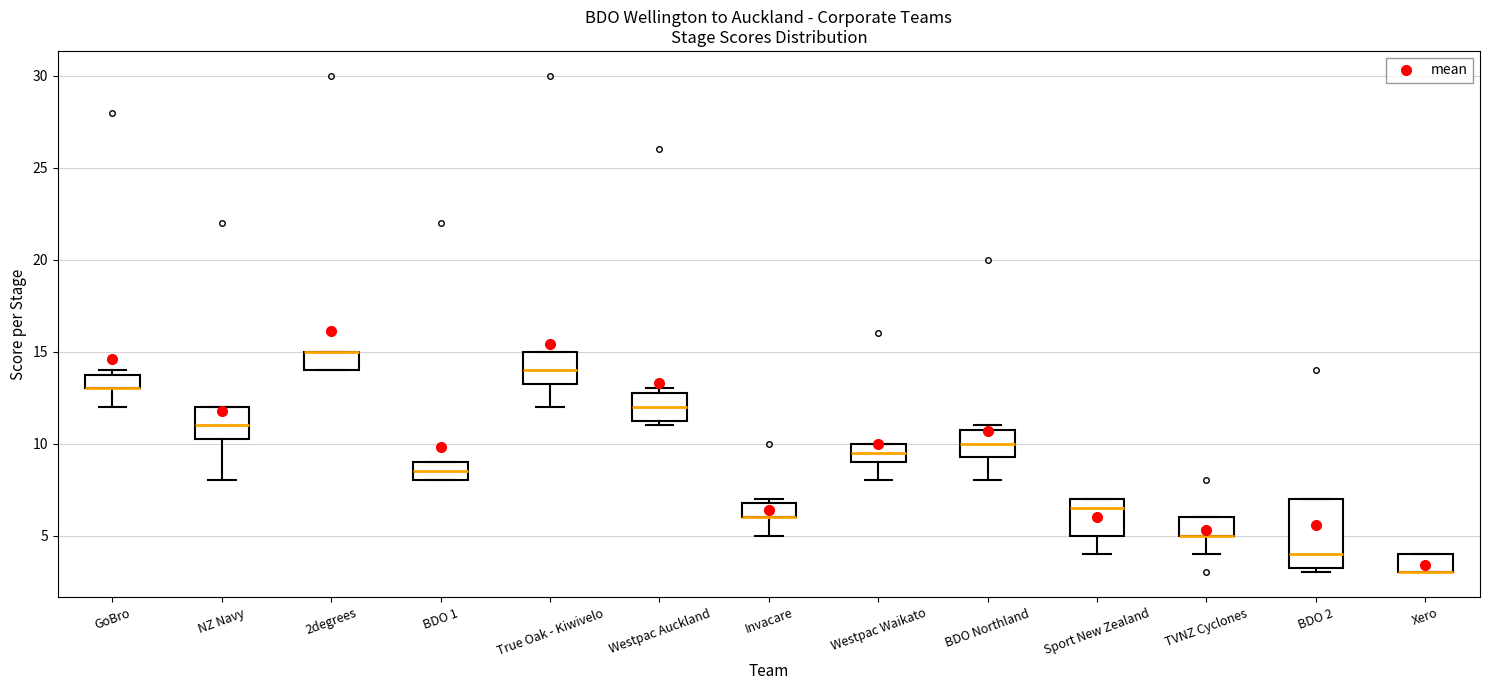

Where is the upper edge of the box for Westpac Waikato on the y-axis? The values are not printed on the chart, so give them approximately, as read against the axis.

10.0